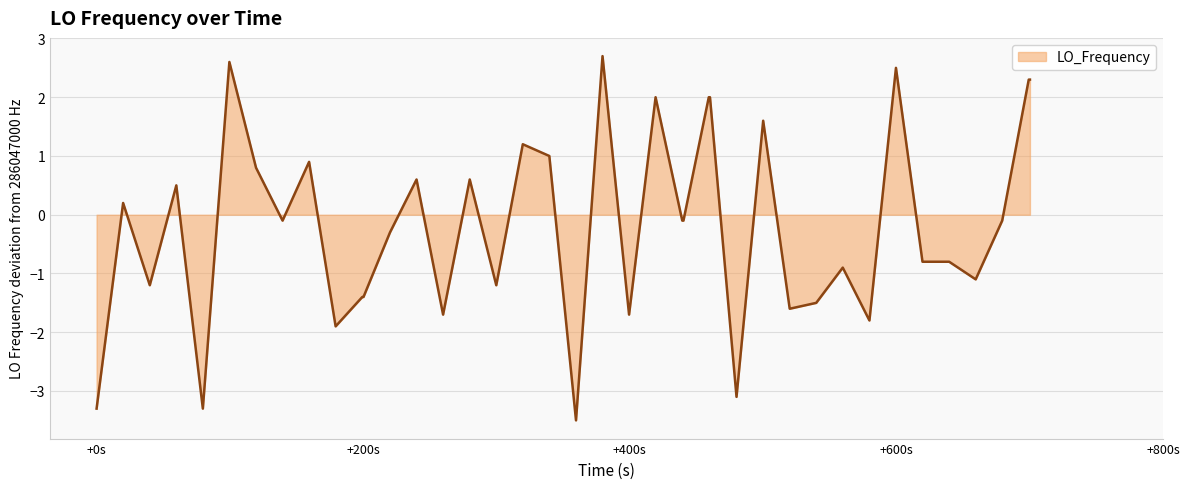

What is the minimum value shown in the chart?

-3.5